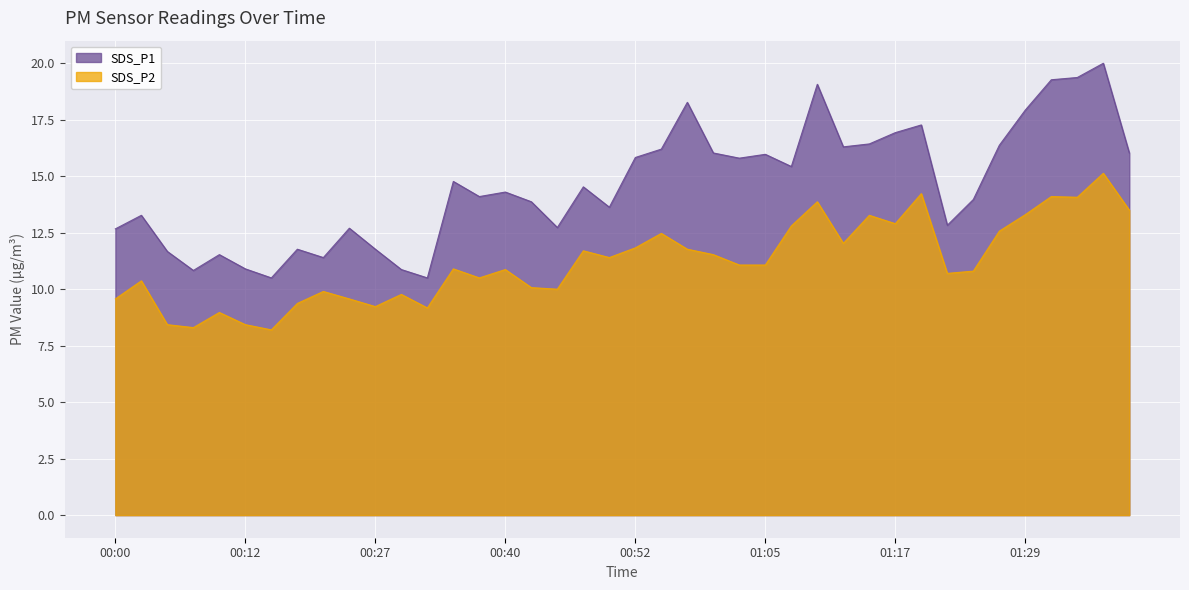

Reading left to right, what are all the values shown in this chart?

SDS_P1: 00:00=12.7	00:03=13.3	00:05=11.7	00:08=10.8	00:10=11.5	00:12=10.9	00:15=10.5	00:17=11.8	00:20=11.4	00:25=12.7	00:27=11.8	00:30=10.9	00:32=10.5	00:35=14.8	00:37=14.1	00:40=14.3	00:42=13.9	00:45=12.7	00:47=14.5	00:50=13.6	00:52=15.8	00:55=16.2	00:57=18.3	01:00=16.0	01:02=15.8	01:05=16.0	01:07=15.4	01:09=19.1	01:12=16.3	01:14=16.4	01:17=16.9	01:19=17.3	01:22=12.8	01:24=14.0	01:27=16.4	01:29=17.9	01:32=19.3	01:34=19.4	01:37=20.0	01:39=16.0
SDS_P2: 00:00=9.6	00:03=10.4	00:05=8.4	00:08=8.3	00:10=9.0	00:12=8.4	00:15=8.2	00:17=9.4	00:20=9.9	00:25=9.6	00:27=9.2	00:30=9.8	00:32=9.2	00:35=10.9	00:37=10.5	00:40=10.9	00:42=10.1	00:45=10.0	00:47=11.7	00:50=11.4	00:52=11.8	00:55=12.5	00:57=11.8	01:00=11.5	01:02=11.1	01:05=11.1	01:07=12.8	01:09=13.9	01:12=12.0	01:14=13.3	01:17=12.9	01:19=14.2	01:22=10.7	01:24=10.8	01:27=12.6	01:29=13.3	01:32=14.1	01:34=14.1	01:37=15.1	01:39=13.5